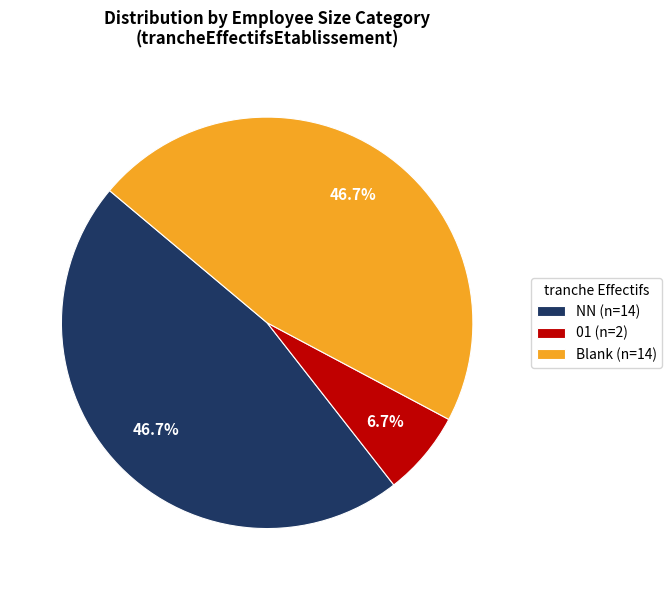

Between Blank (n=14) and 01 (n=2), which is larger?

Blank (n=14)